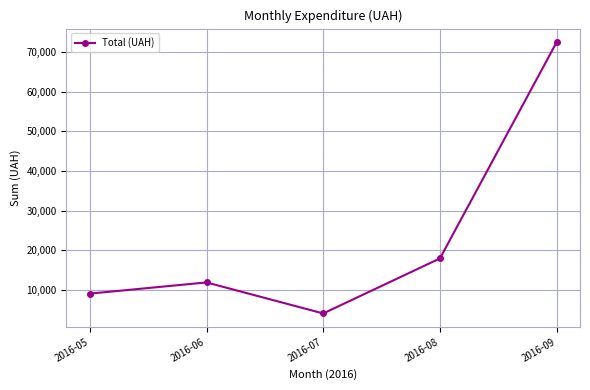

Where is the first local maximum?

2016-06